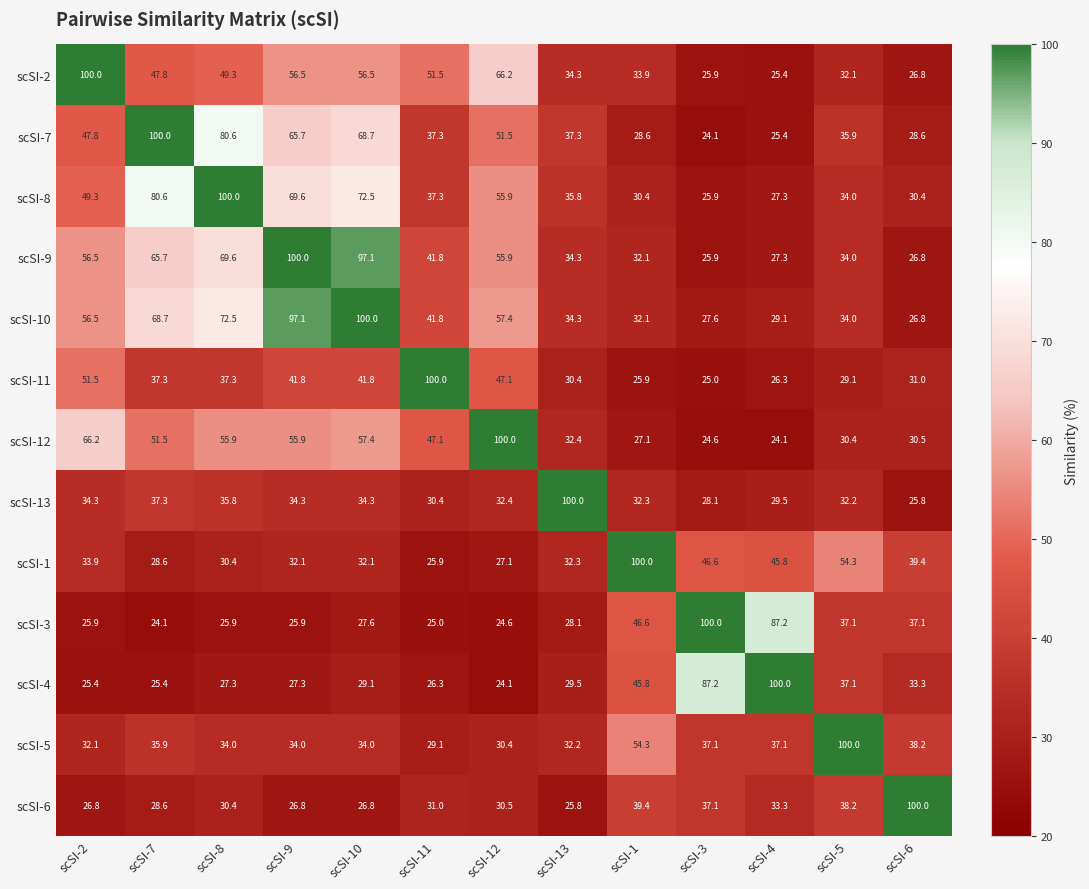

At which label is scSI-1 closest to 62?

scSI-5